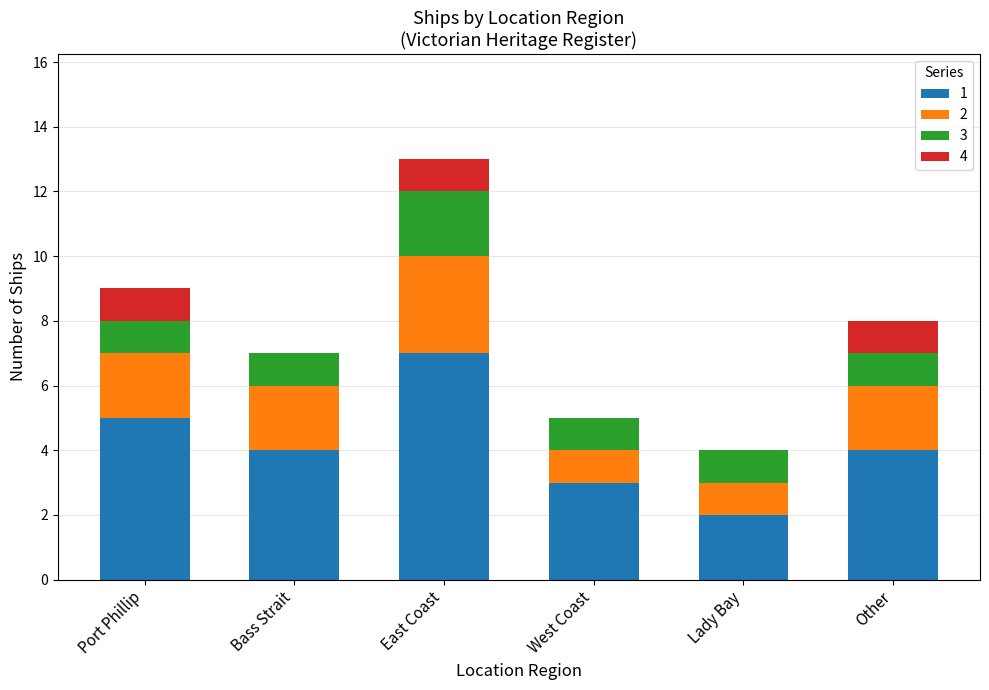

At which label does 1 reach its peak?

East Coast